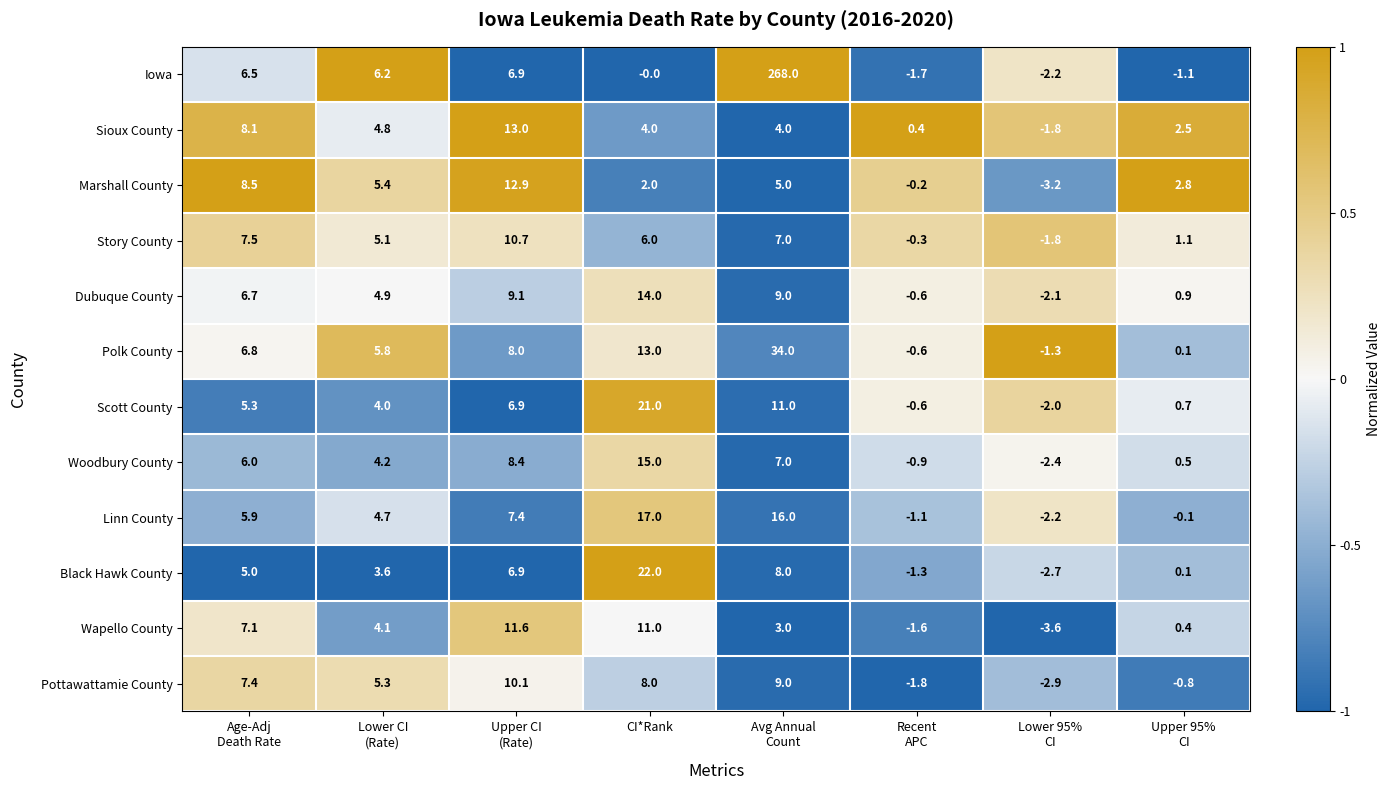

What is the difference between the maximum and minimum values in the Scott County series?

23.0